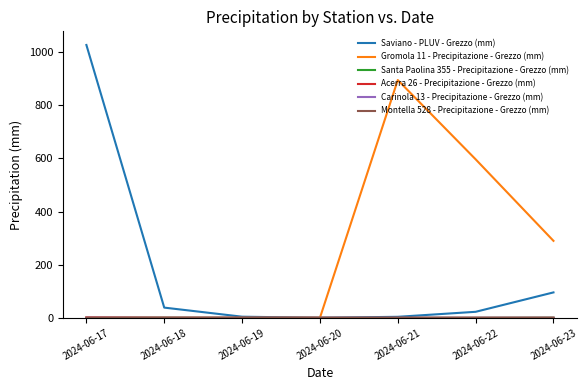

Where is Saviano - PLUV - Grezzo (mm) nearest to the value 513?

2024-06-23